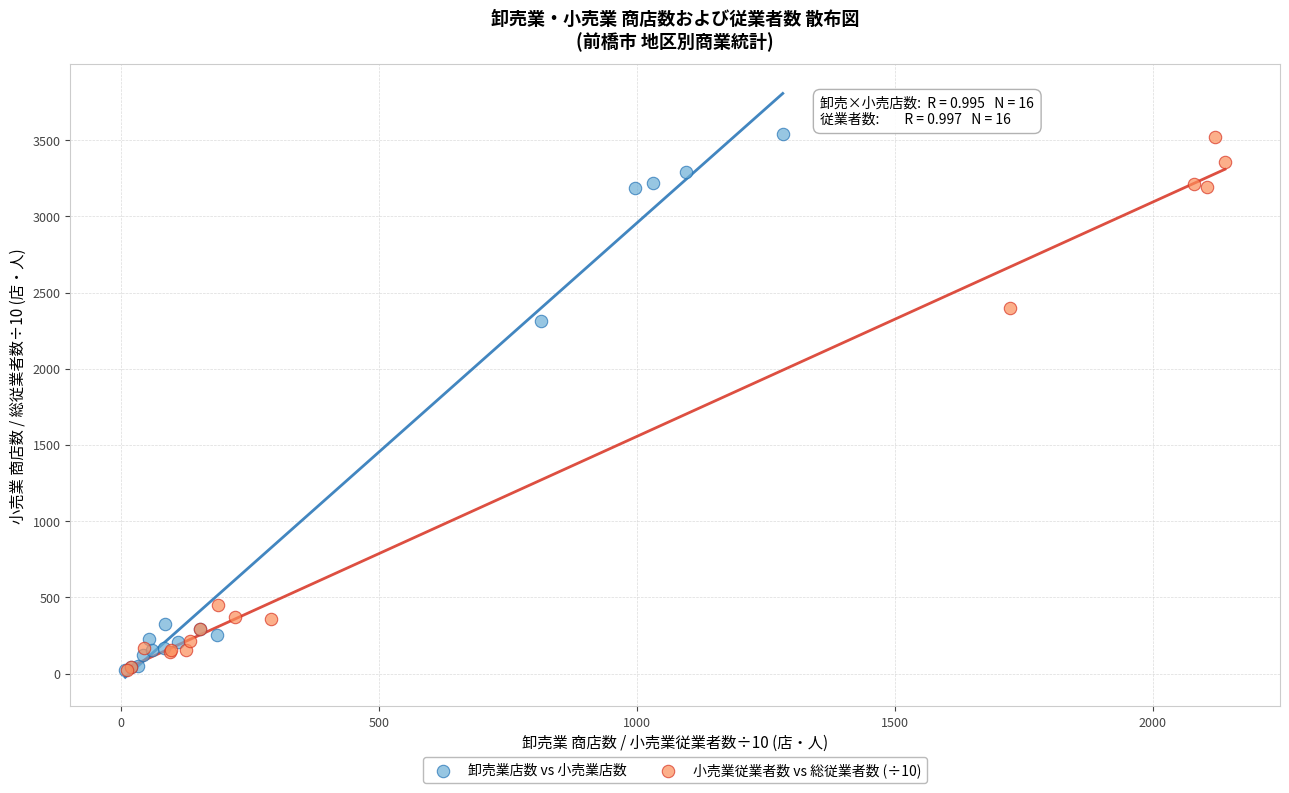

Which series has the widest spread of Y values?

卸売業店数 vs 小売業店数